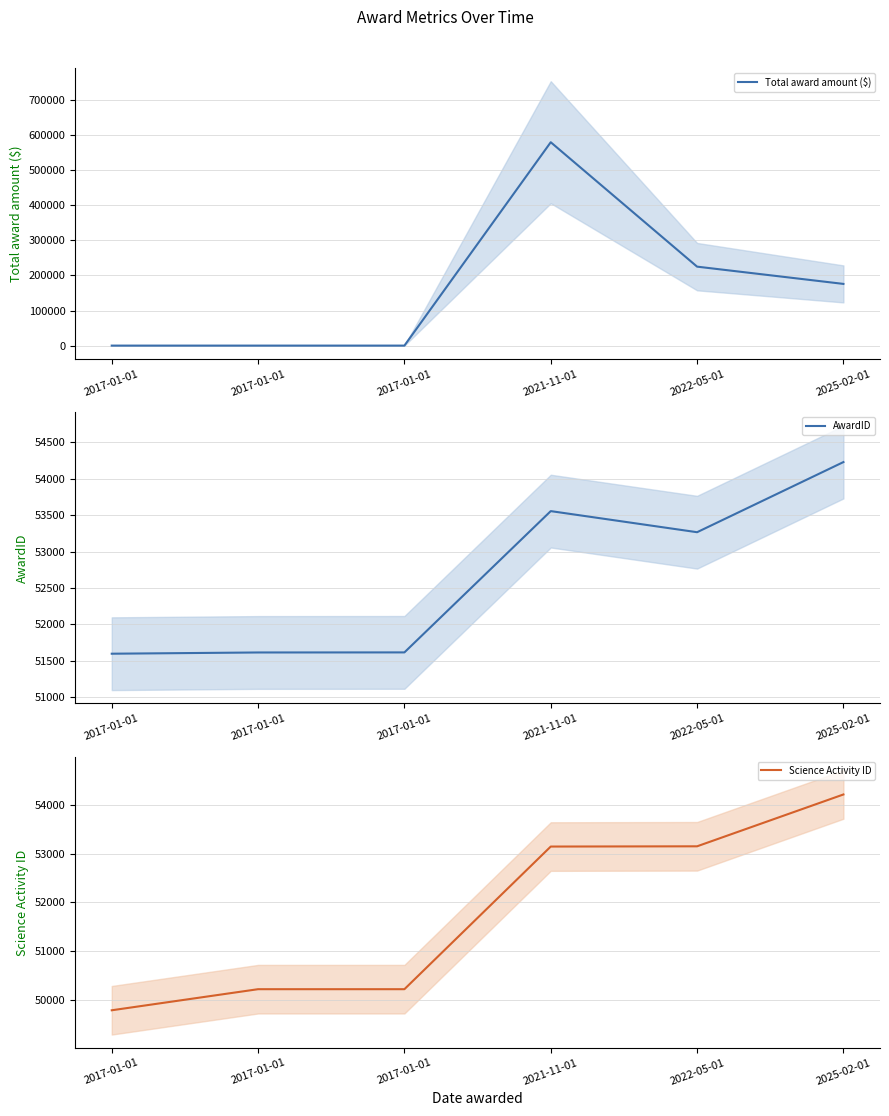

Which series has the largest total across all categories?

Total award amount ($)